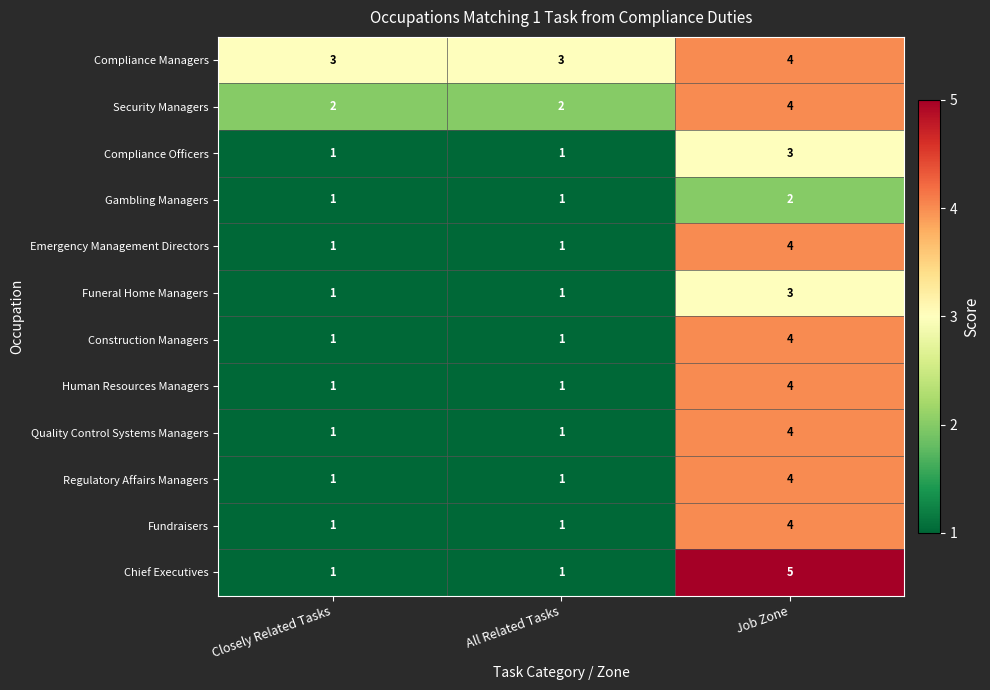

True or false: Funeral Home Managers has a value of 2 at Job Zone.

False